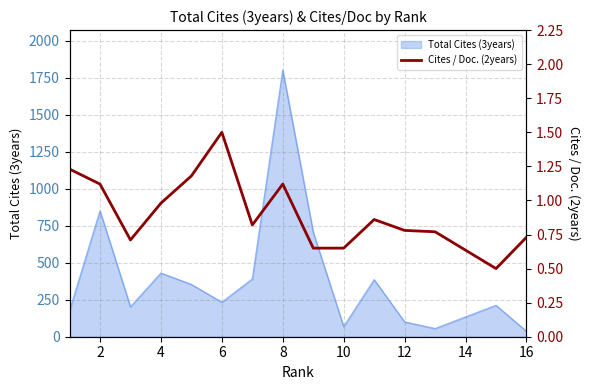

What is the highest value of the Total Cites (3years) series?

1801